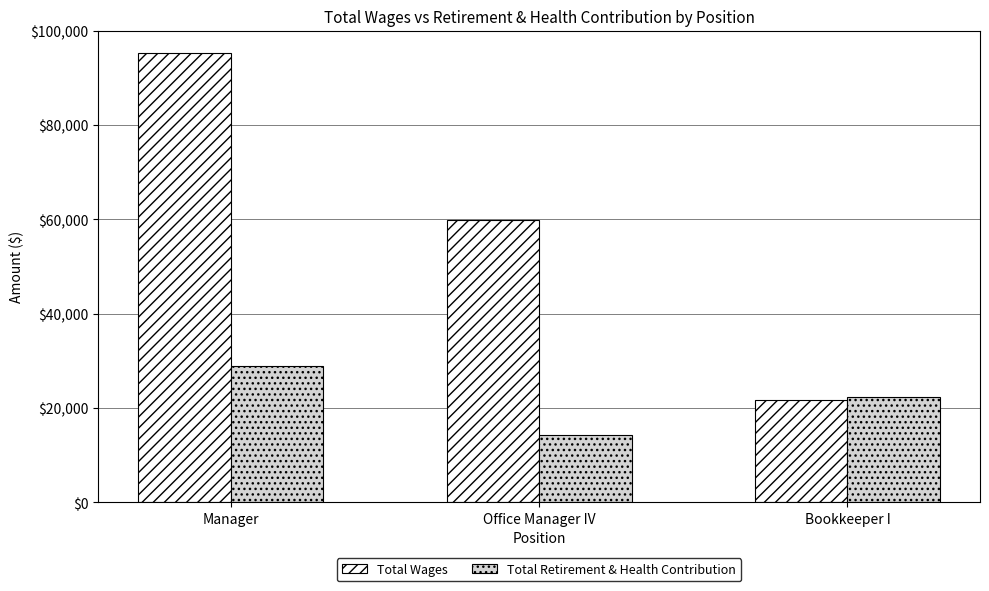

How many series are shown in this chart?

2